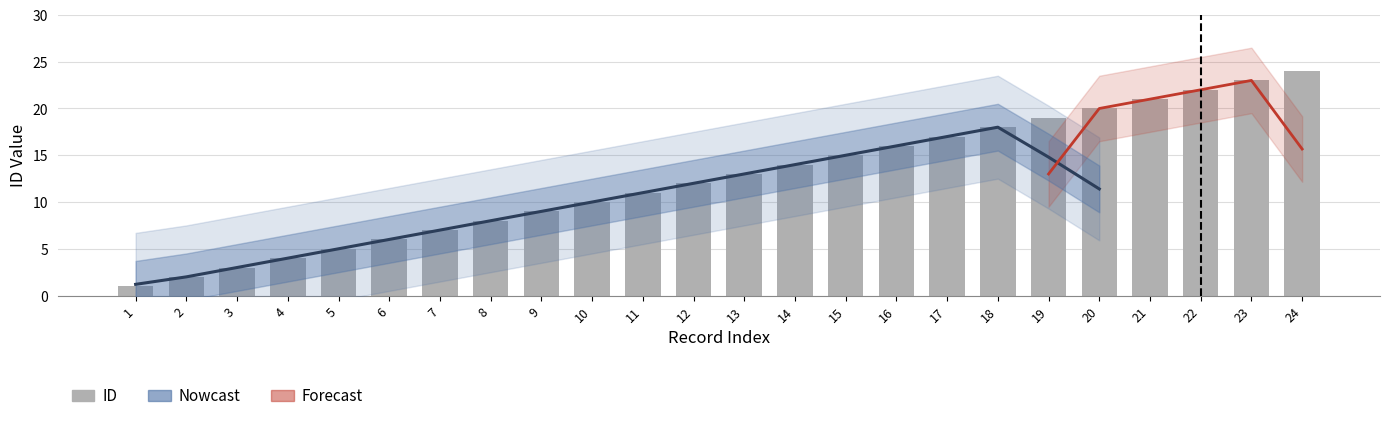

How many bars are there in total?

24